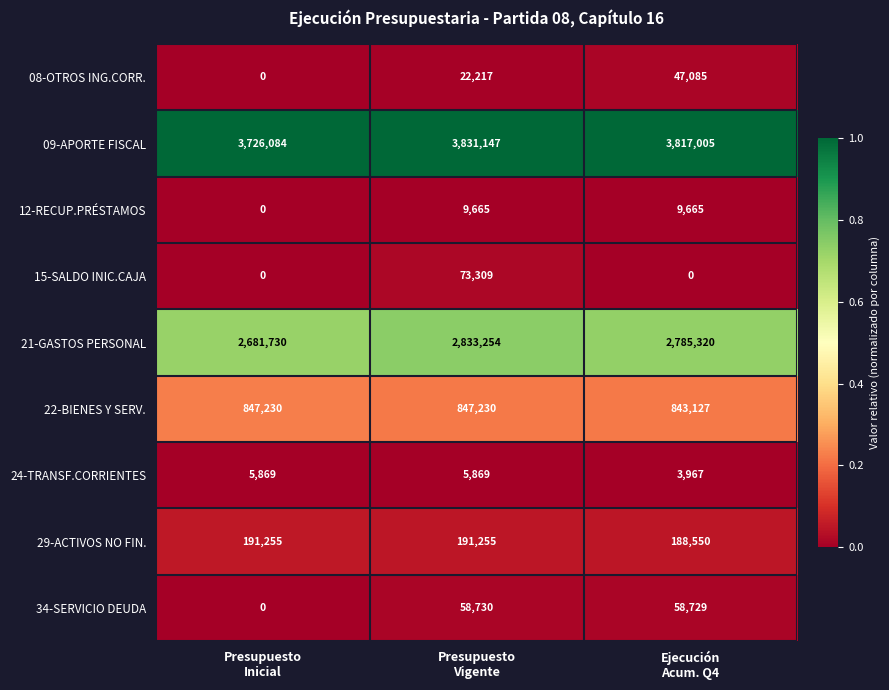

List the series in order of their peak value, highest first.

09-APORTE FISCAL, 21-GASTOS PERSONAL, 22-BIENES Y SERV., 29-ACTIVOS NO FIN., 15-SALDO INIC.CAJA, 34-SERVICIO DEUDA, 08-OTROS ING.CORR., 12-RECUP.PRÉSTAMOS, 24-TRANSF.CORRIENTES